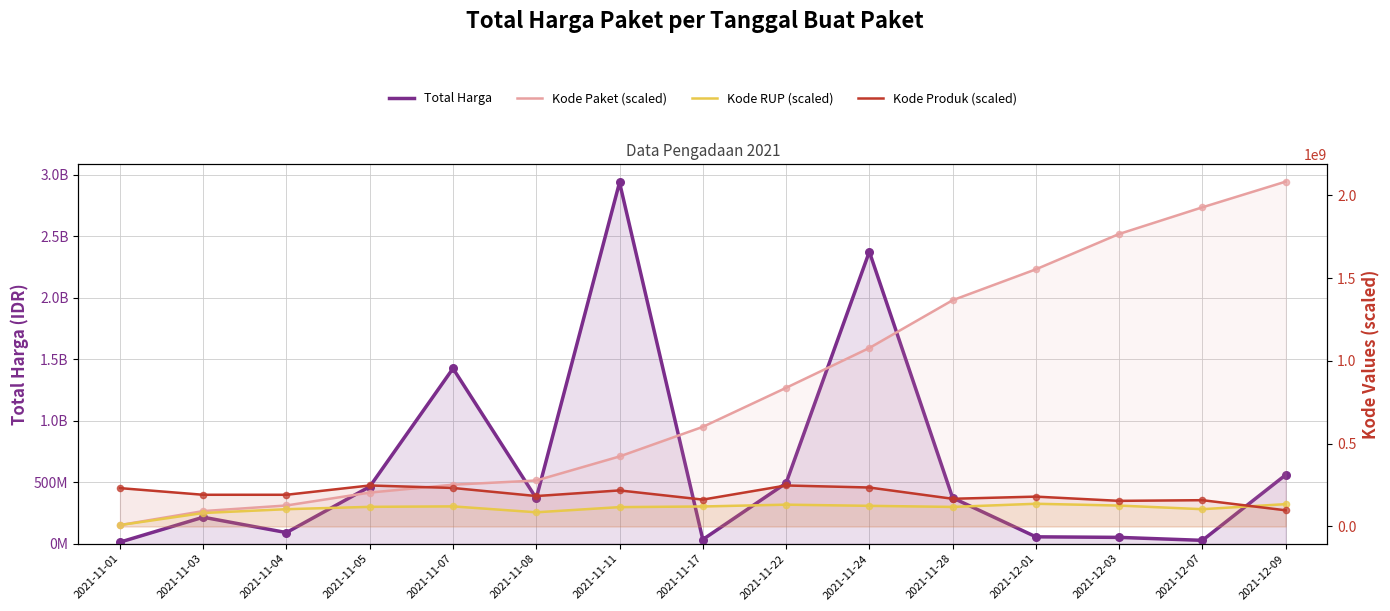

What is the total value across all series at 2021-11-11?

3696673260.0